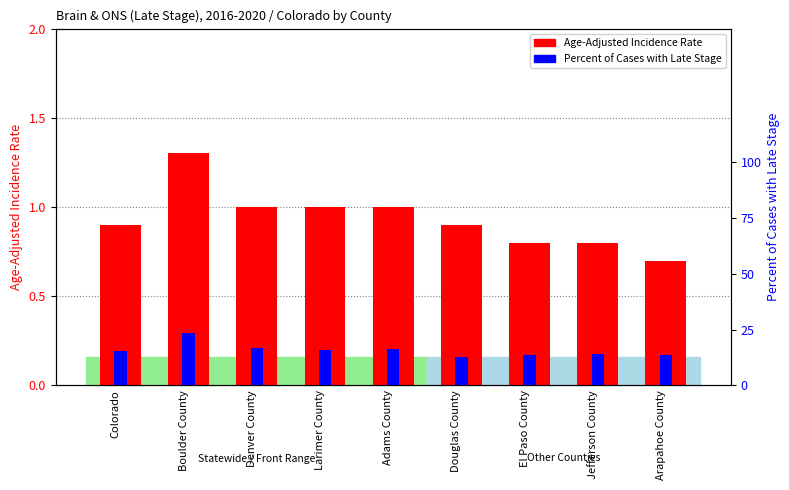

What position from the right is Adams County?

5